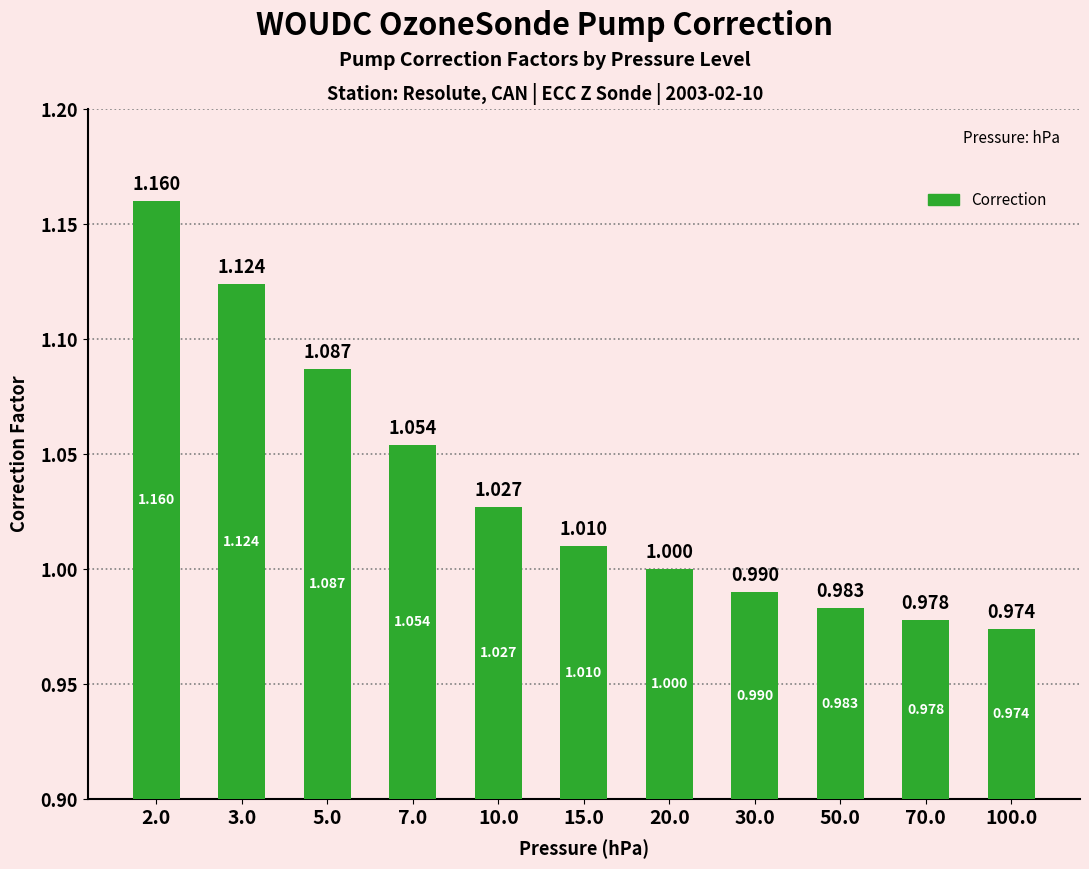

What position from the left is 30.0?

8